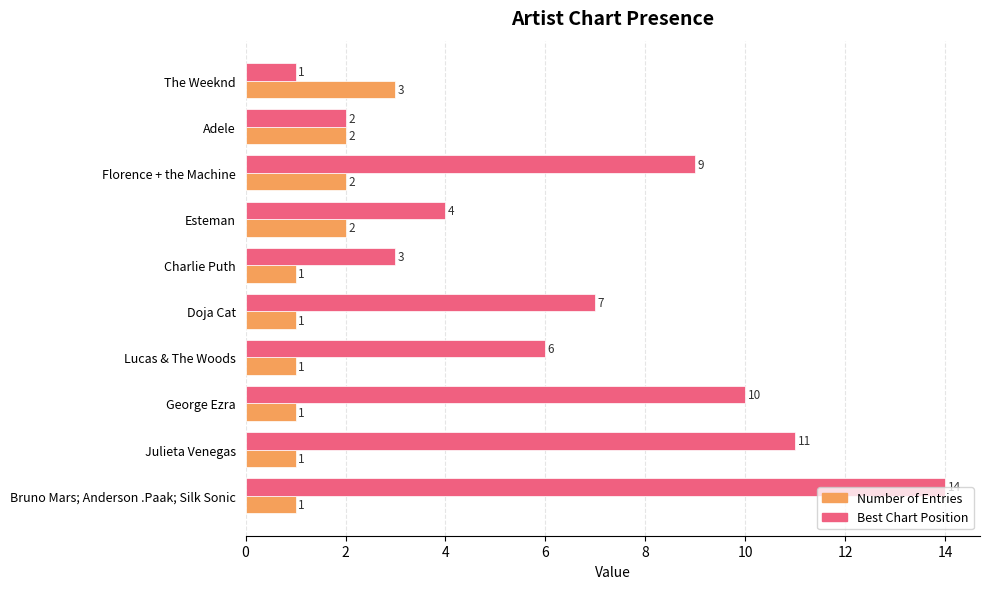

What is the average value of the Best Chart Position series?

7